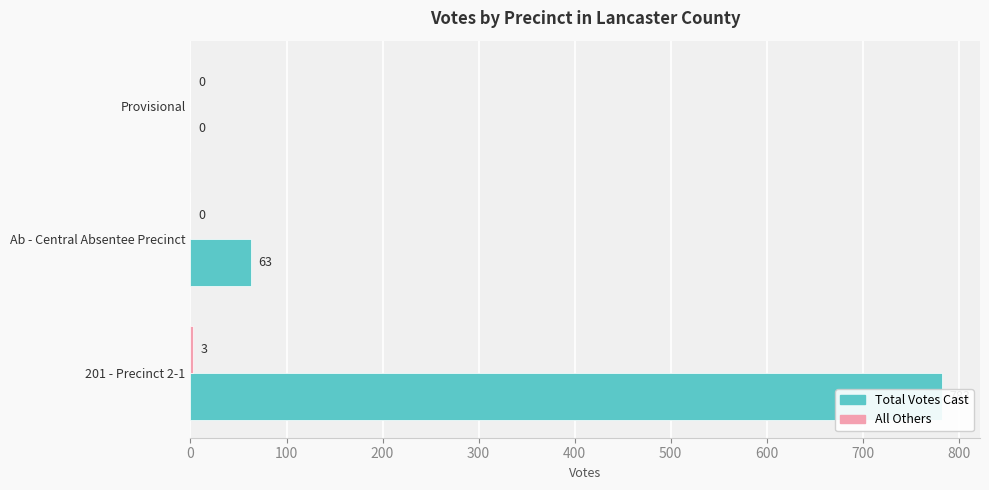

What is the value of the Total Votes Cast bar at the 2nd from the left?

63